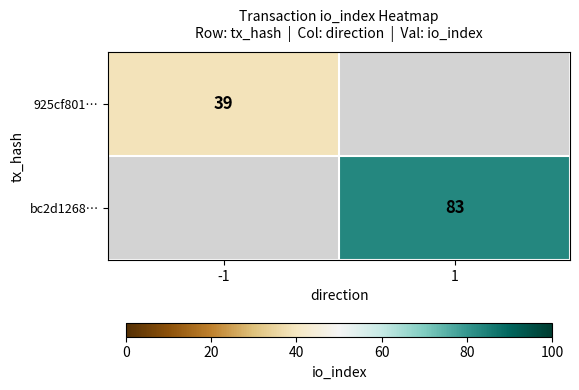

Is it true that 925cf801… equals 39 at -1?

True